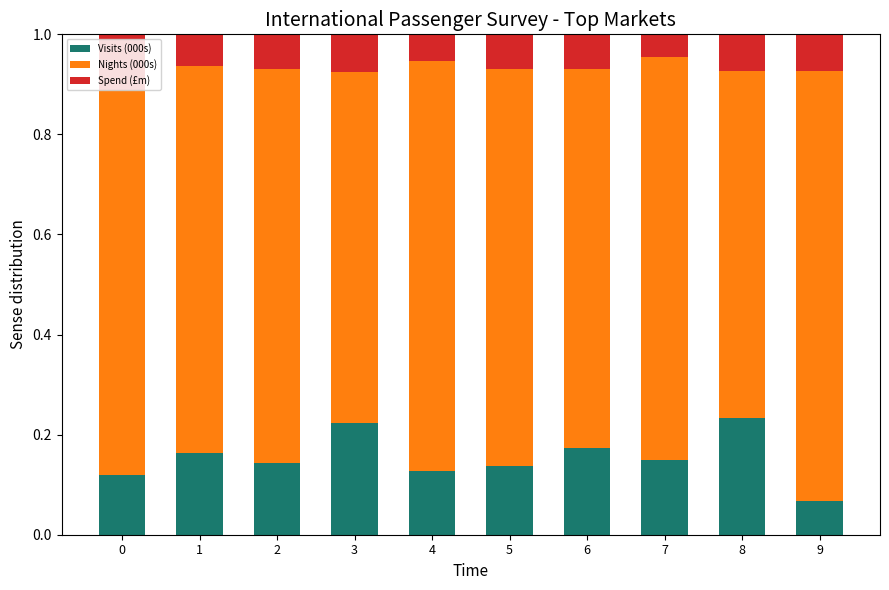

What is the total value across all series at 8?

1.0